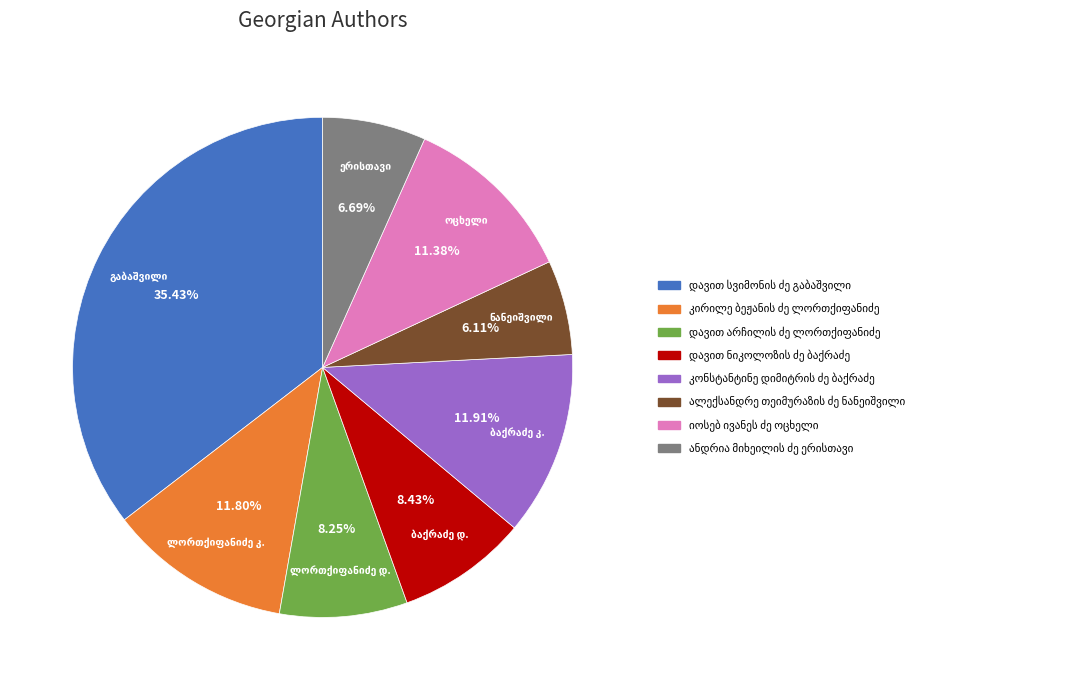

Is there a majority slice in this chart?

No